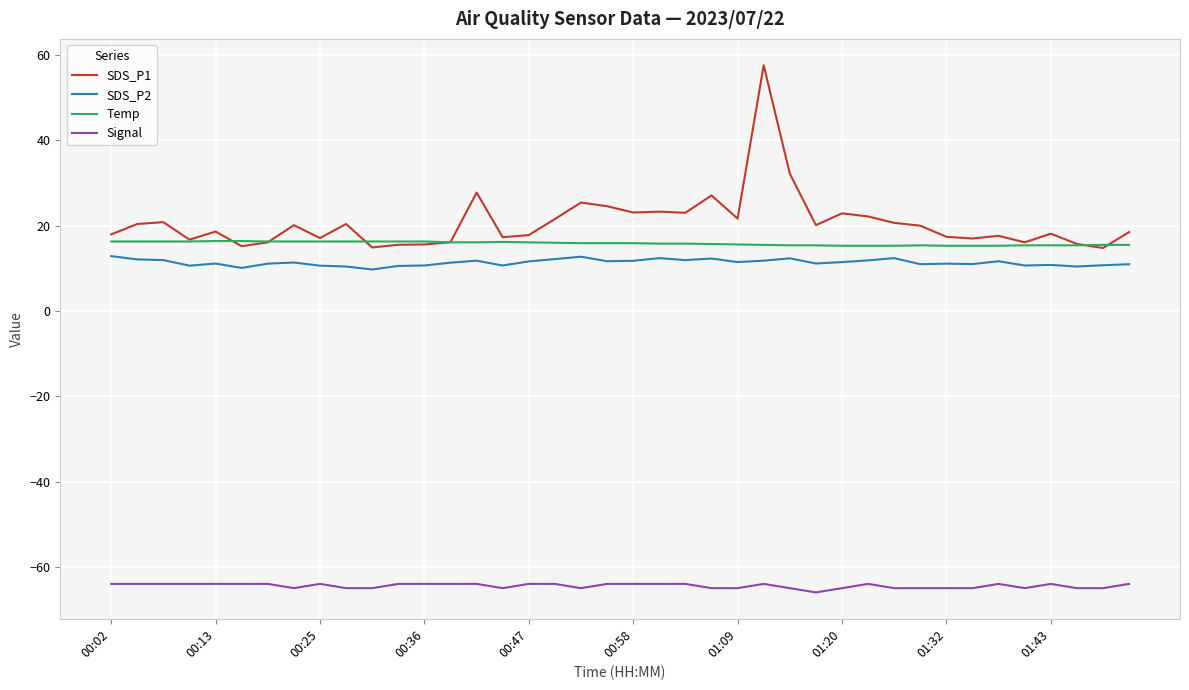

What is the highest value of the Temp series?

16.4